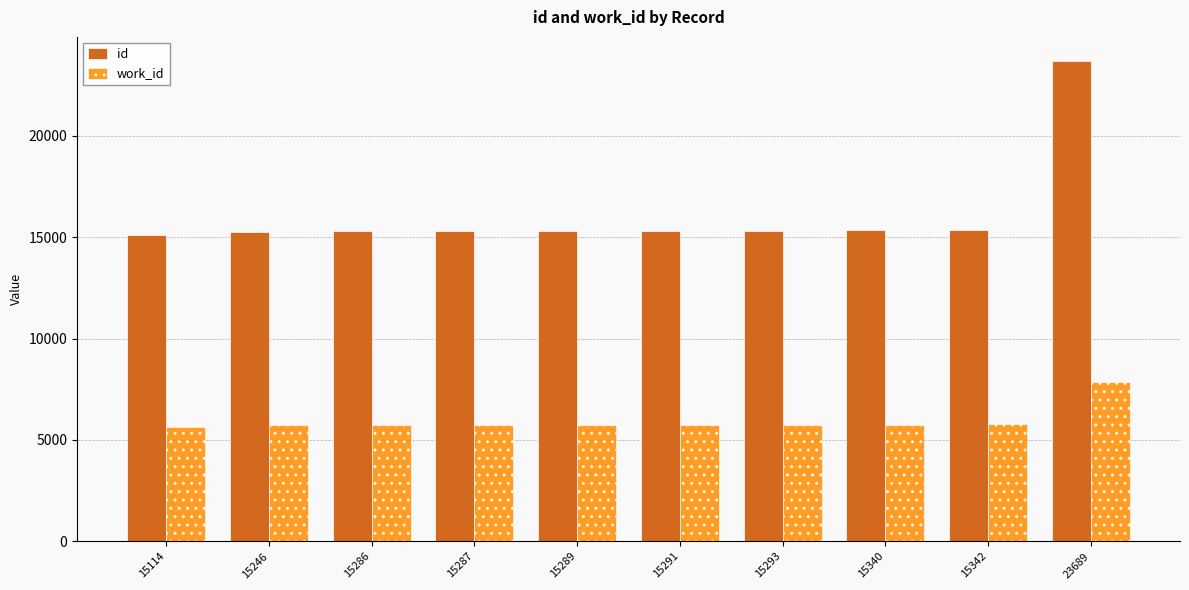

Rank the series at 15246 from lowest to highest value.

work_id, id